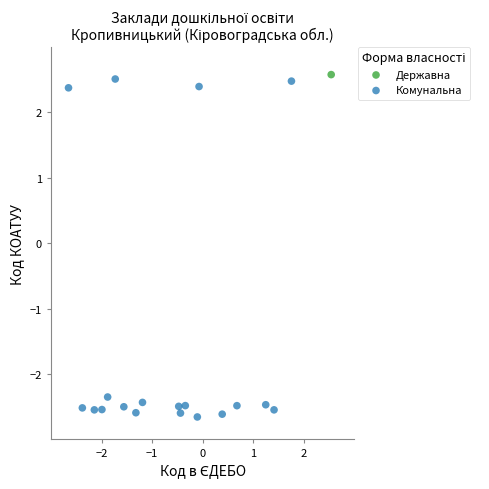

What are all the series names shown in the legend?

Державна, Комунальна